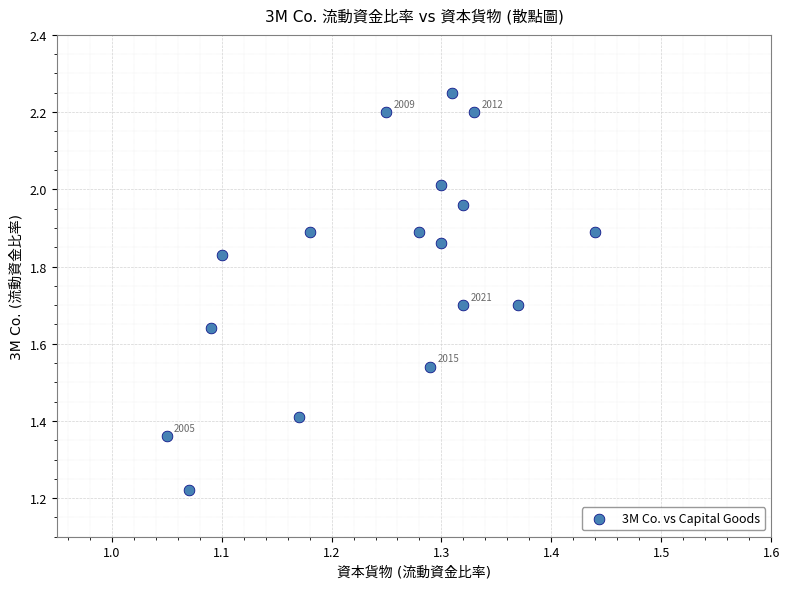

What is the range of Y values (max minus min)?

1.0